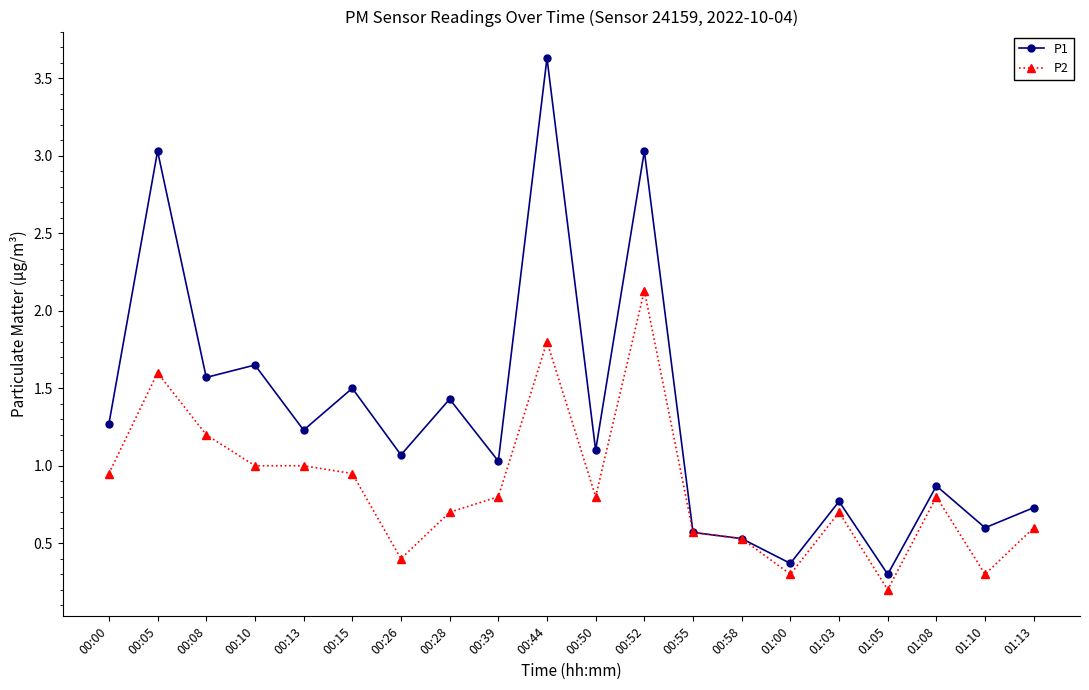

Which category has the highest value across all series?

00:44